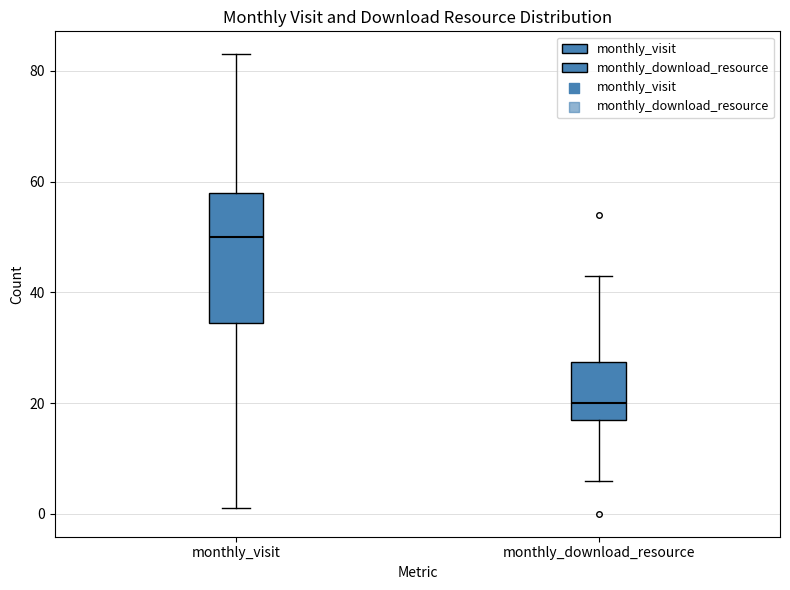

Comparing the boxes themselves (not the whiskers), which one is the tallest?

monthly_visit